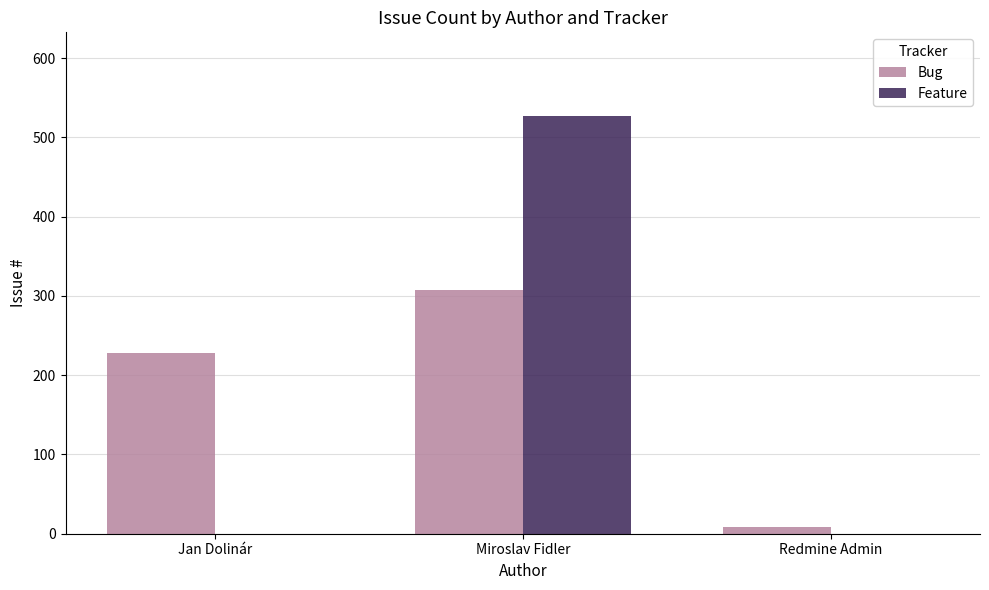

How many categories are shown in the chart?

3